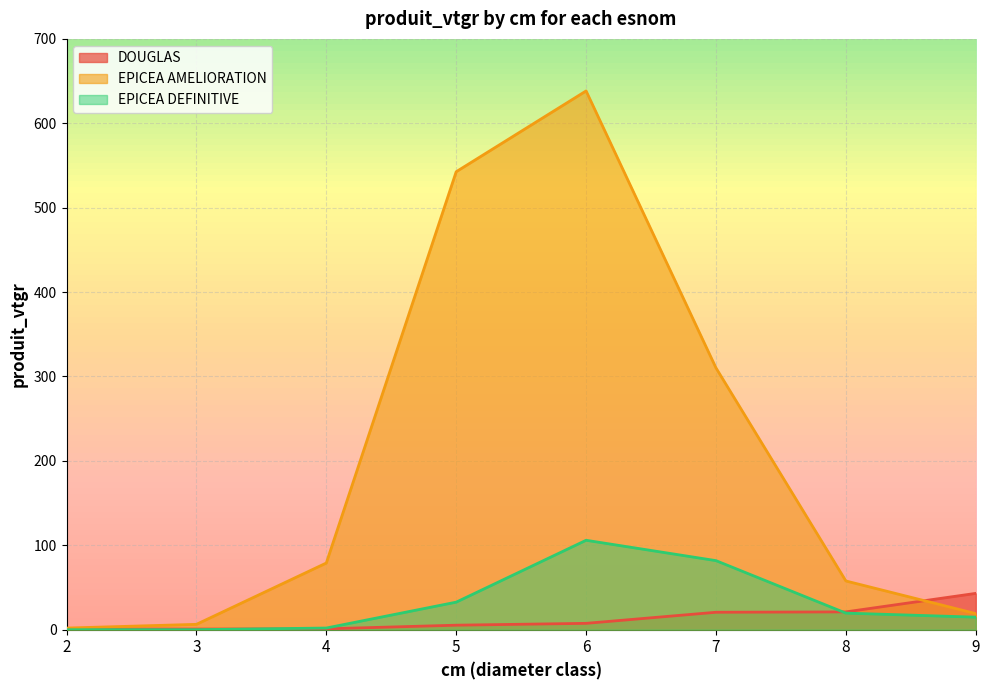

Rank the series by their maximum value, from highest to lowest.

EPICEA AMELIORATION, EPICEA DEFINITIVE, DOUGLAS